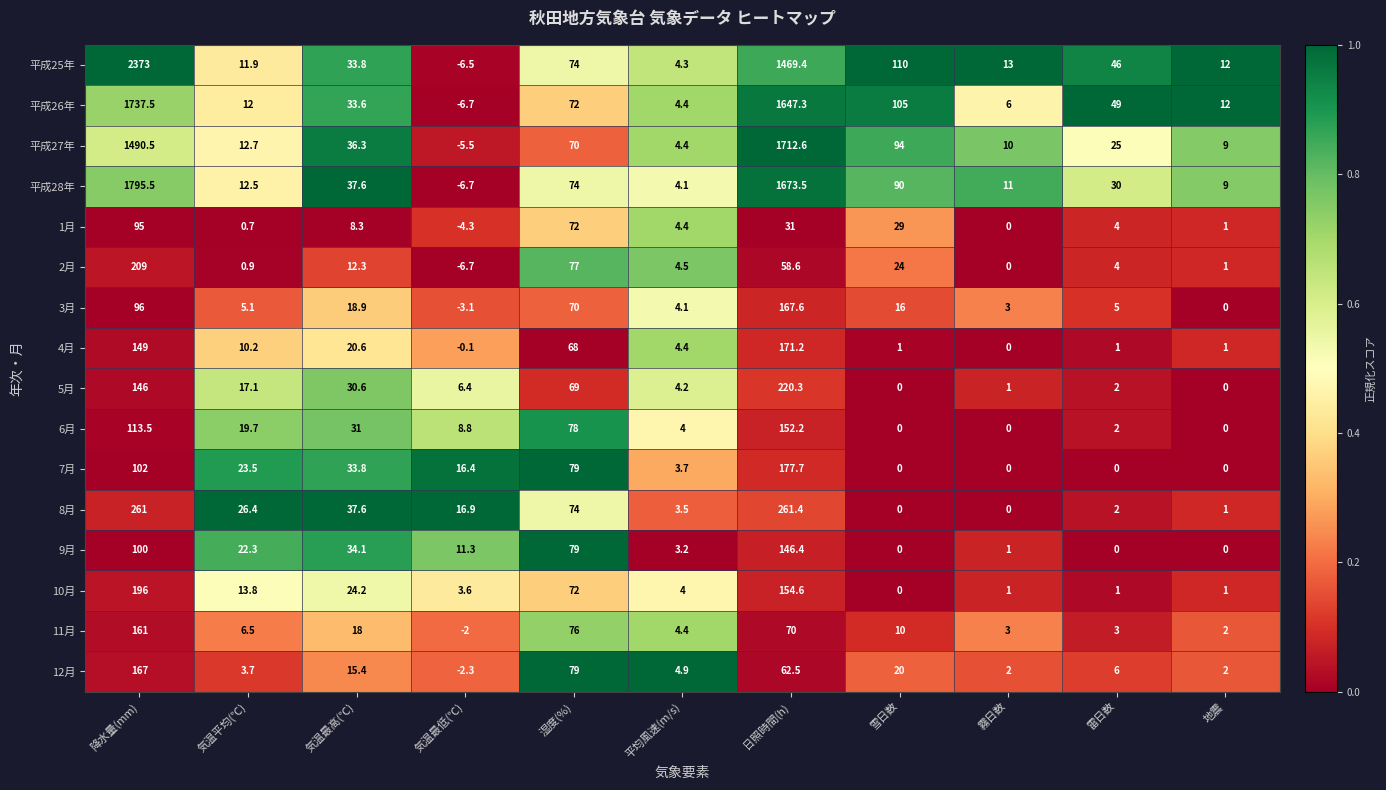

True or false: 11月 has a value of 76.0 at 湿度(%).

True